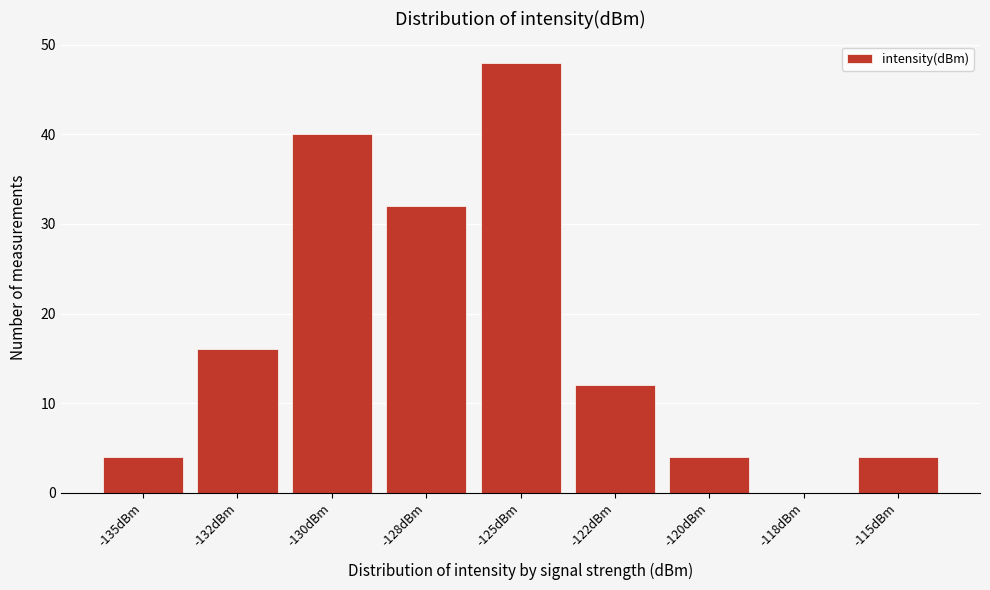

Reading right to left, transcribe all the data shown in this chart.

-115dBm=4	-118dBm=0	-120dBm=4	-122dBm=12	-125dBm=48	-128dBm=32	-130dBm=40	-132dBm=16	-135dBm=4